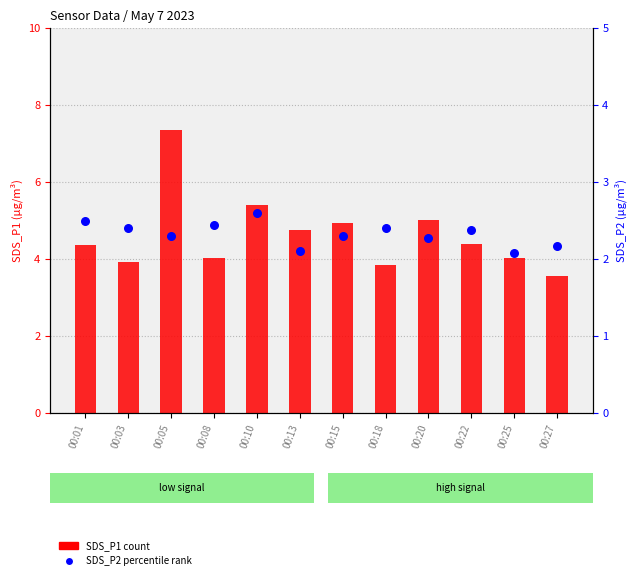

Which series has the largest total across all categories?

SDS_P1